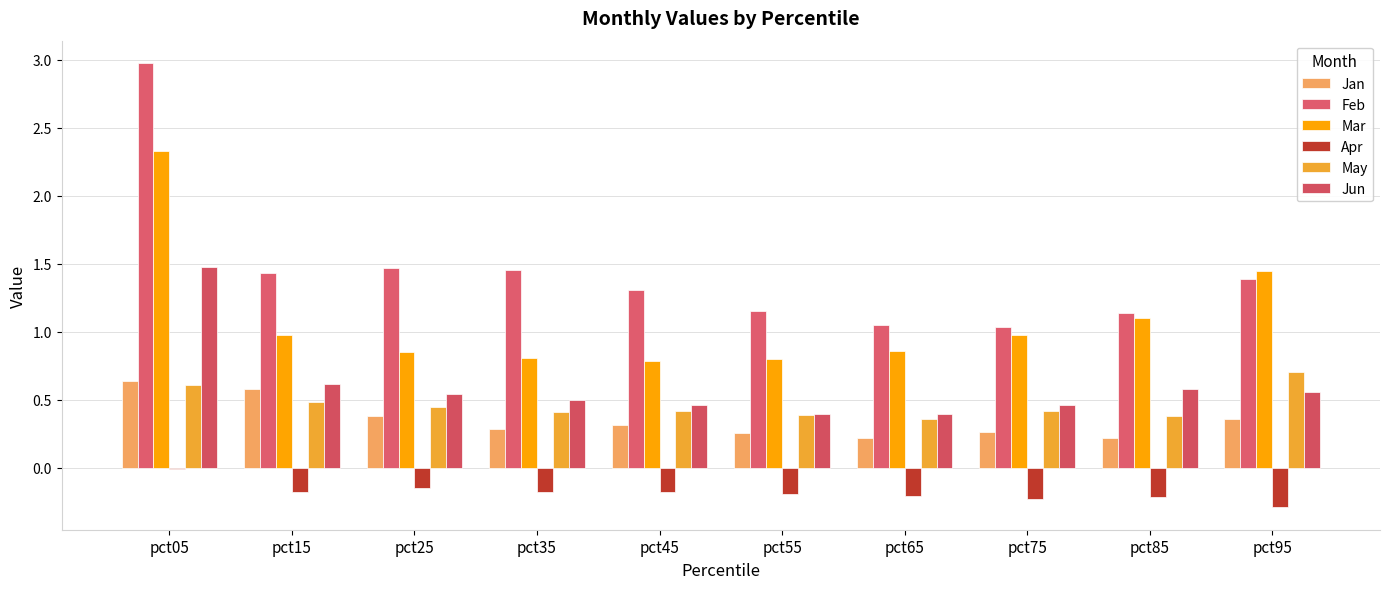

Does the chart contain stacked bars?

No